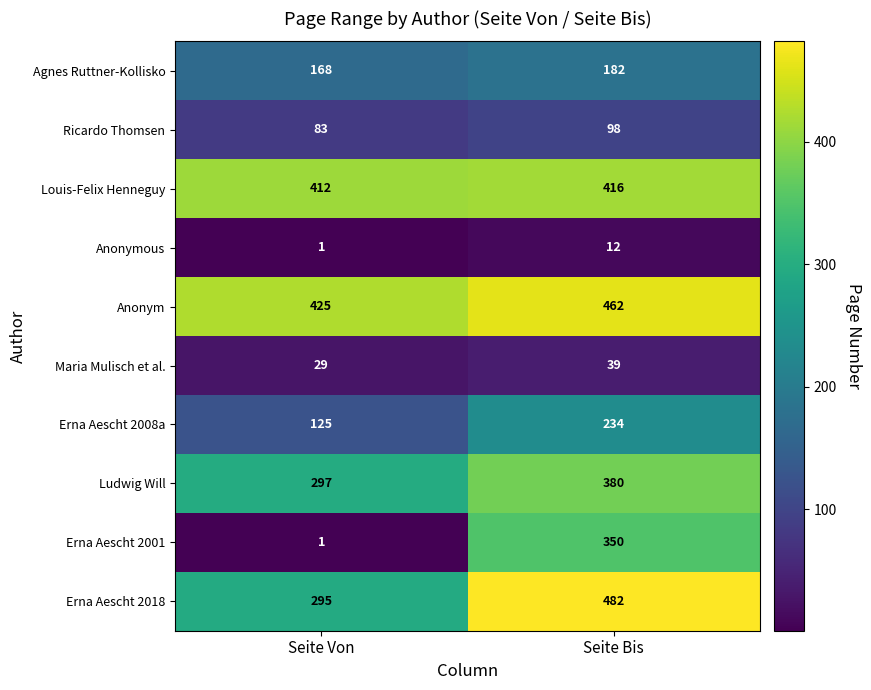

What is the spread (max minus min) of values at Seite Bis?

470